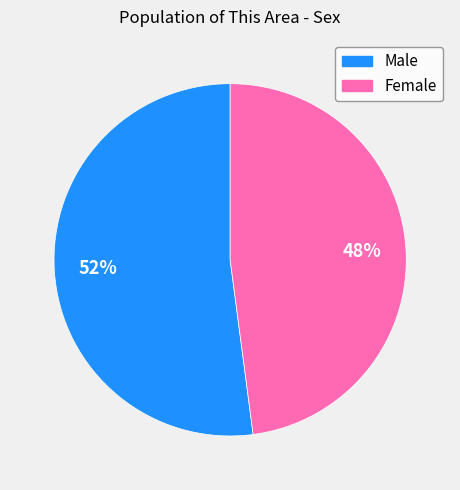

Is it true that Male is 64% of the pie?

False